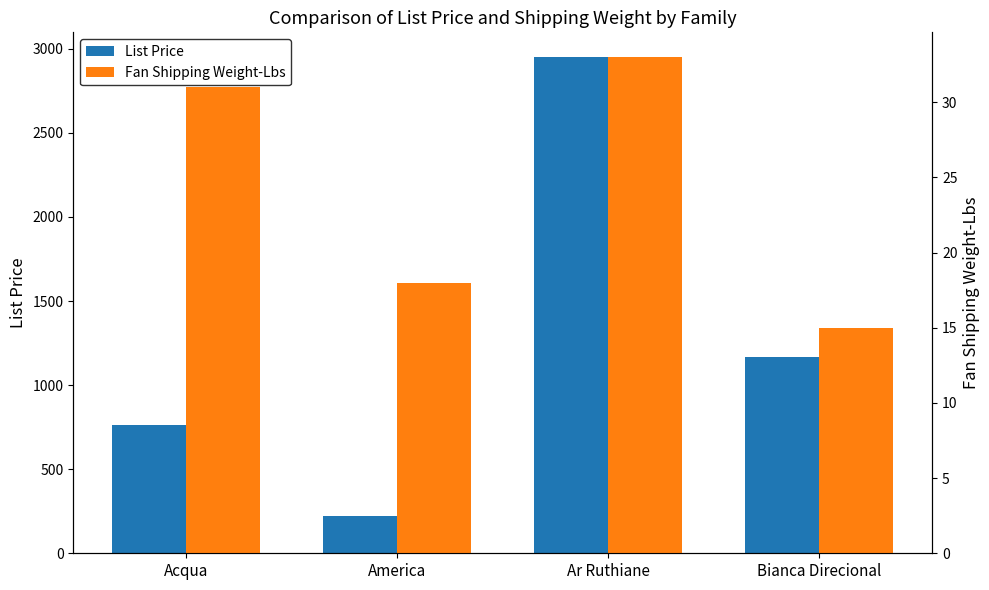

At how many categories does at least one series exceed 2475?

1